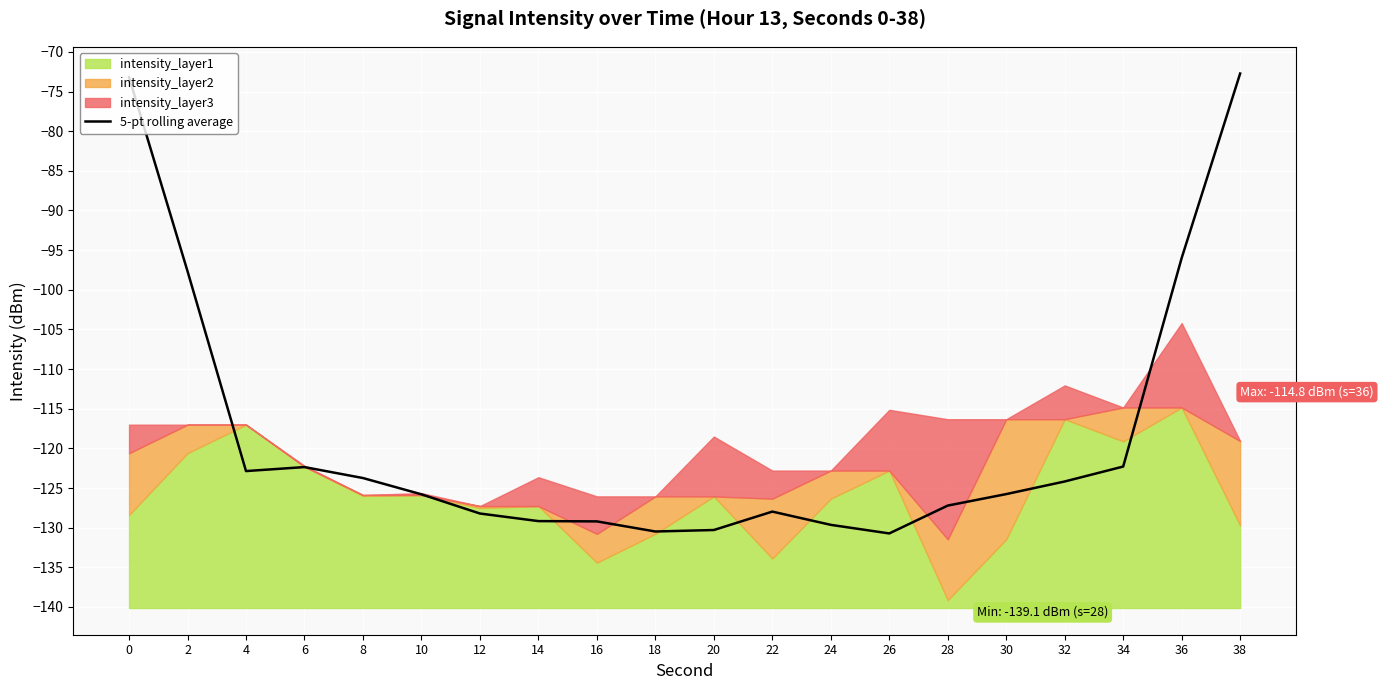

How many interior local peaks (higher than both neighbors) does the data have?

2